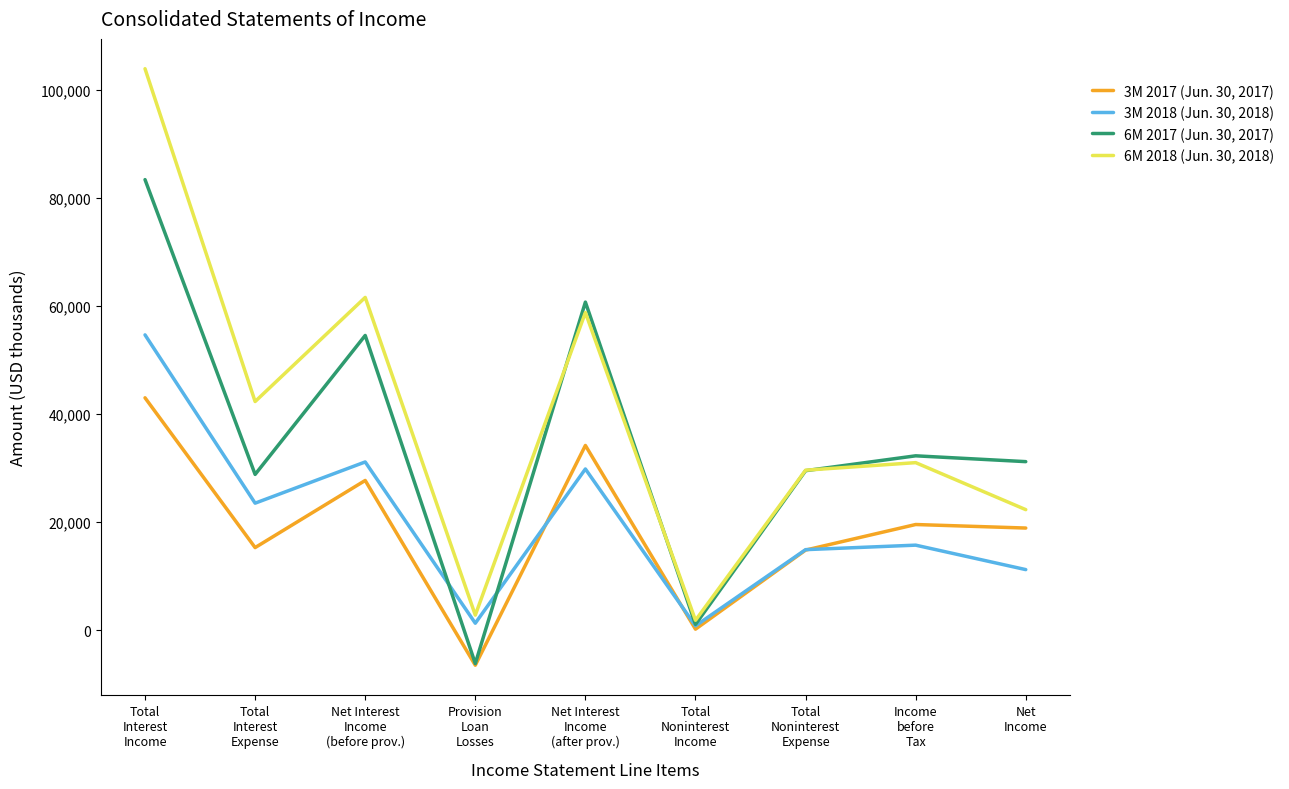

Rank the series by their maximum value, from lowest to highest.

3M 2017 (Jun. 30, 2017), 3M 2018 (Jun. 30, 2018), 6M 2017 (Jun. 30, 2017), 6M 2018 (Jun. 30, 2018)